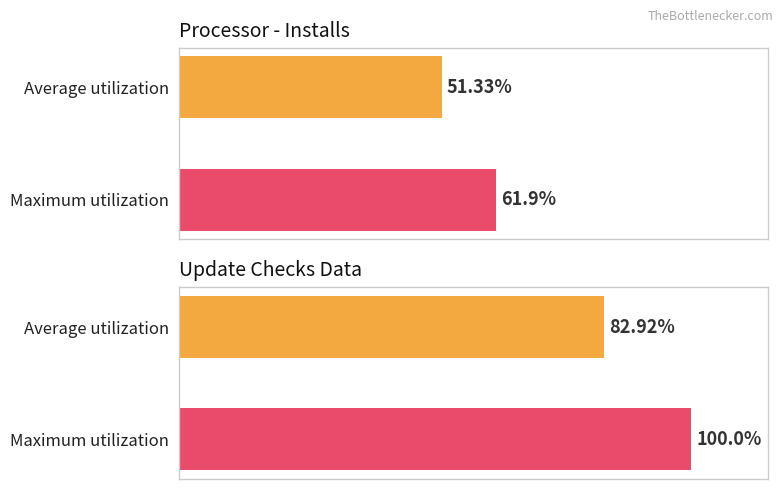

Rank the series by their maximum value, from lowest to highest.

Installs, Update checks